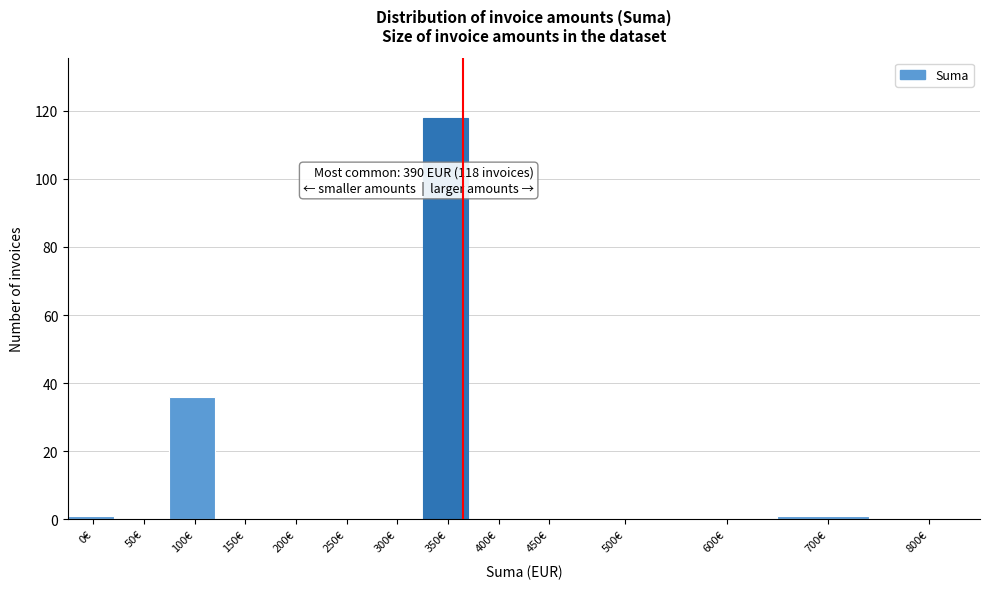

Reading left to right, transcribe all the data shown in this chart.

0€=1	50€=0	100€=36	150€=0	200€=0	250€=0	300€=0	350€=118	400€=0	450€=0	500€=0	600€=0	700€=1	800€=0